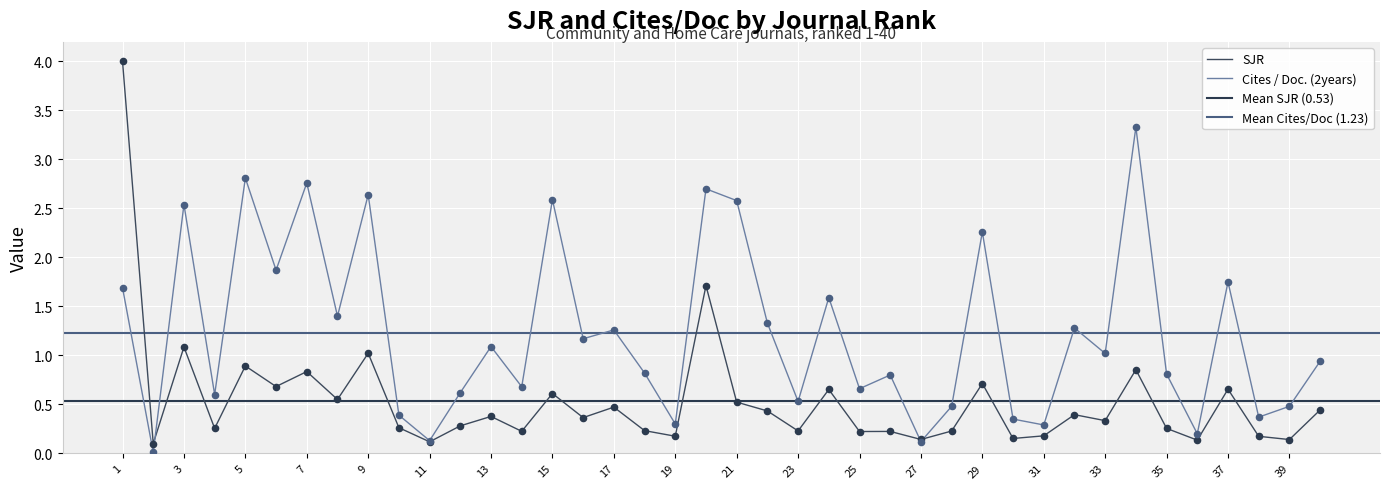

What is the ratio of the value at 17 to the value at 22?

0.9